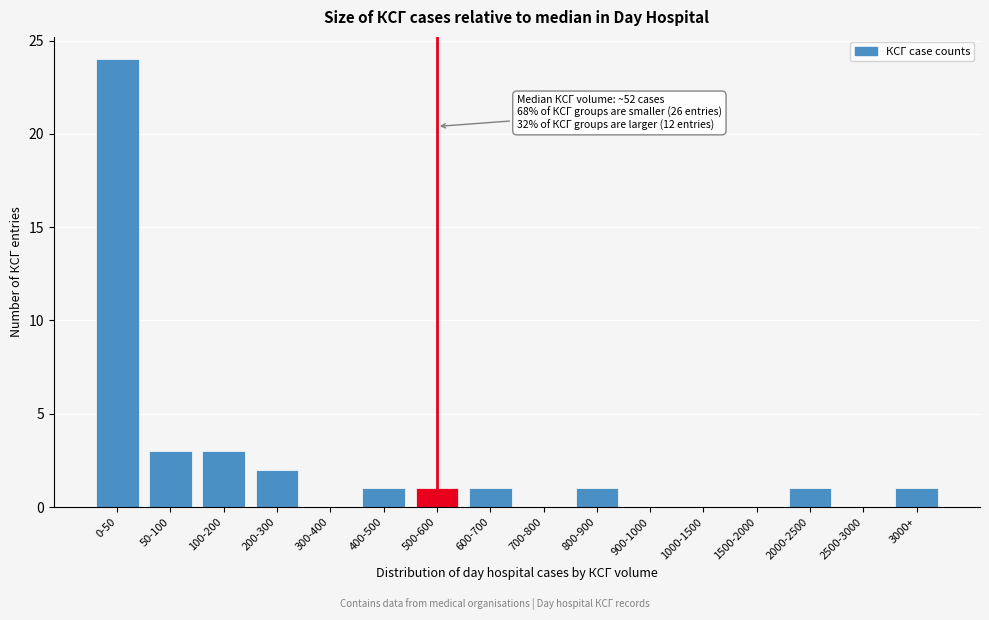

Reading left to right, what are all the values shown in this chart?

0-50=24	50-100=3	100-200=3	200-300=2	300-400=0	400-500=1	500-600=1	600-700=1	700-800=0	800-900=1	900-1000=0	1000-1500=0	1500-2000=0	2000-2500=1	2500-3000=0	3000+=1